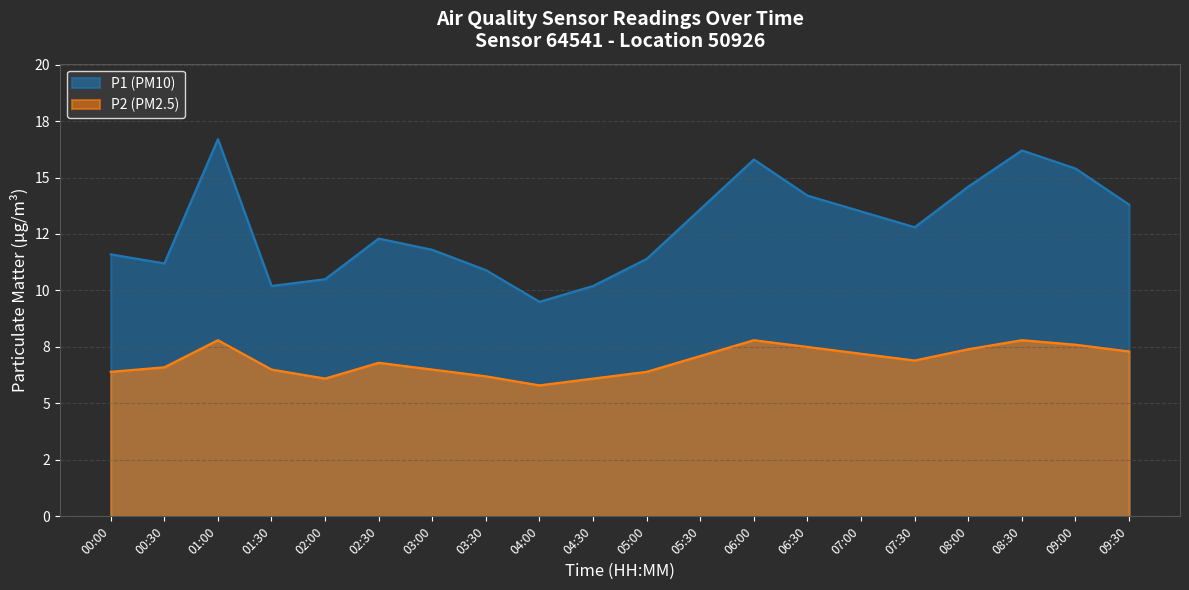

True or false: P1 and P2 intersect in this chart.

False